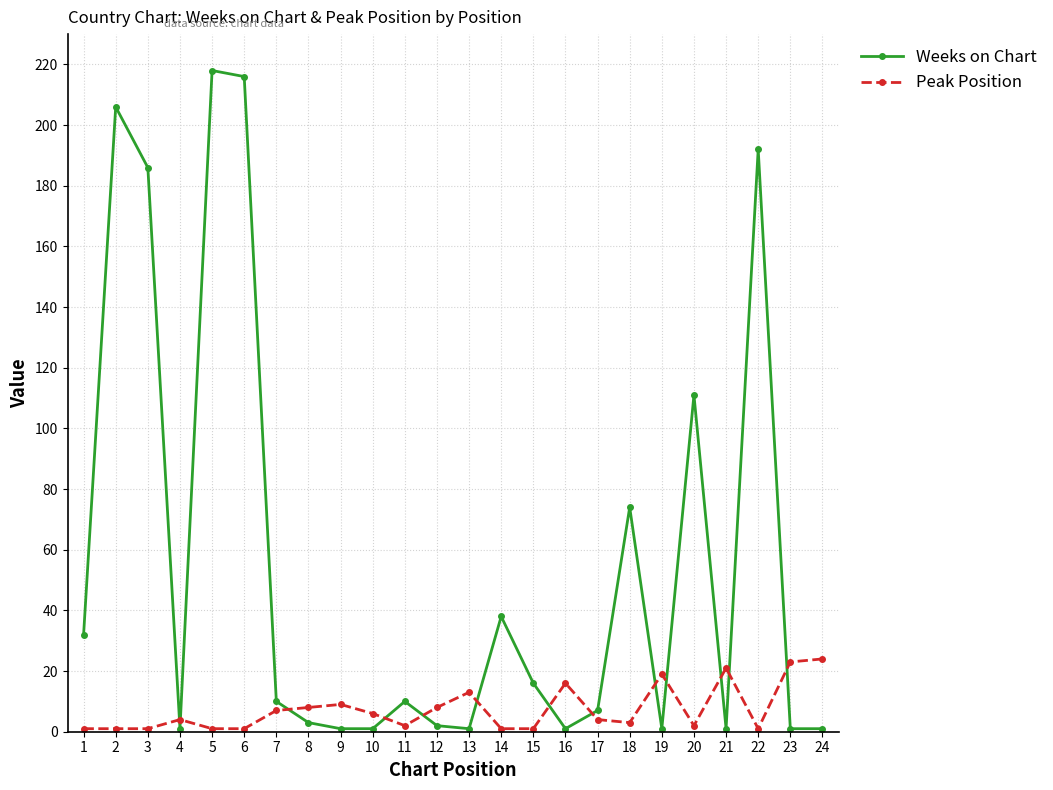

Which series changed the most between 3 and 11?

Weeks on Chart